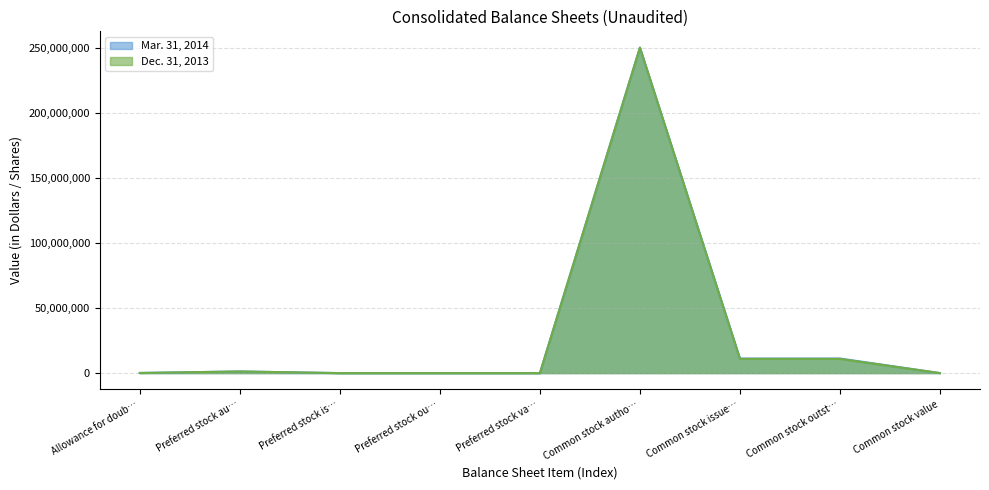

What is the greatest value displayed?

250000000